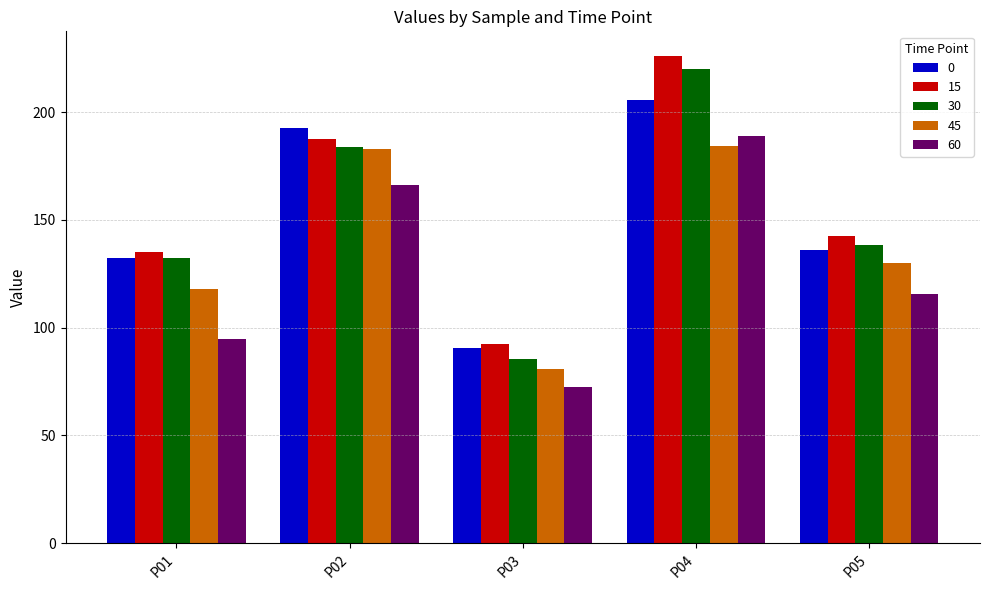

What is the spread (max minus min) of values at P04?

41.7